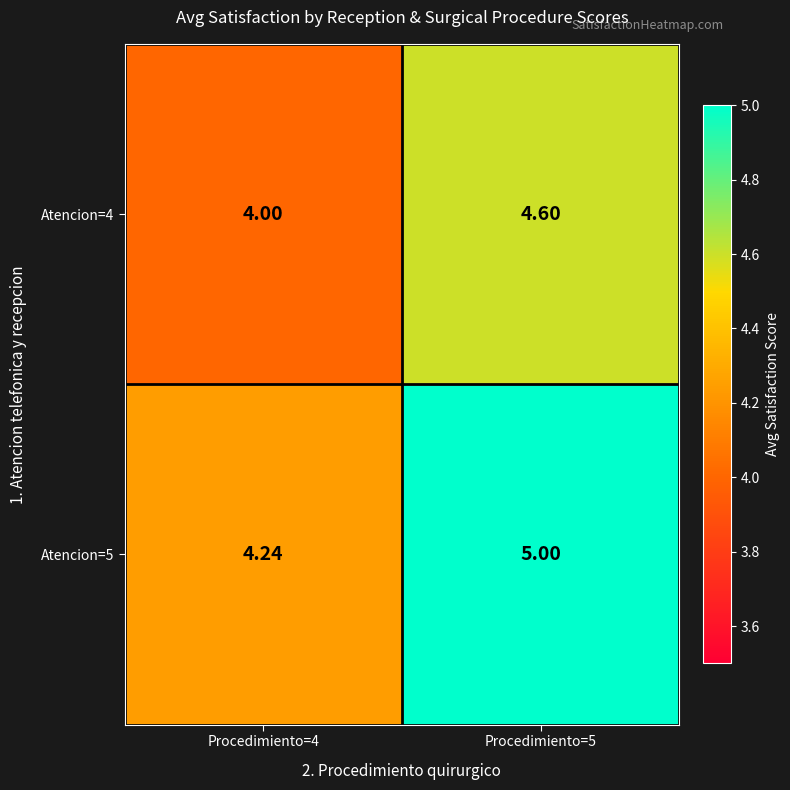

Is the value of Atencion=5 at Procedimiento=5 greater than the value of Atencion=4 at Procedimiento=5?

Yes